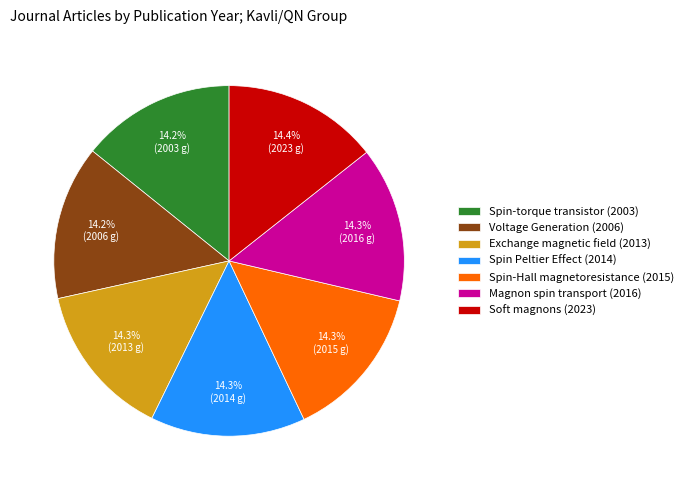

The Magnon spin transport (2016) slice represents 24% of the pie. True or false?

False